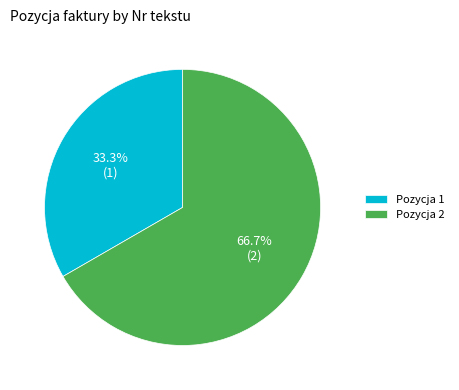

The 1 slice represents 26% of the pie. True or false?

False